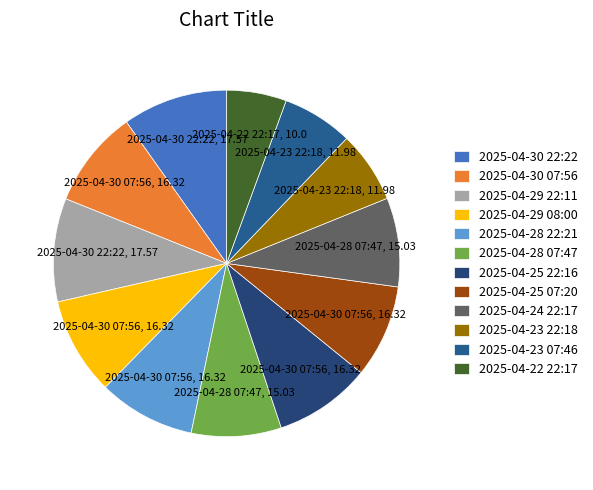

Does 2025-04-29 08:00 account for over 50% of the chart?

No